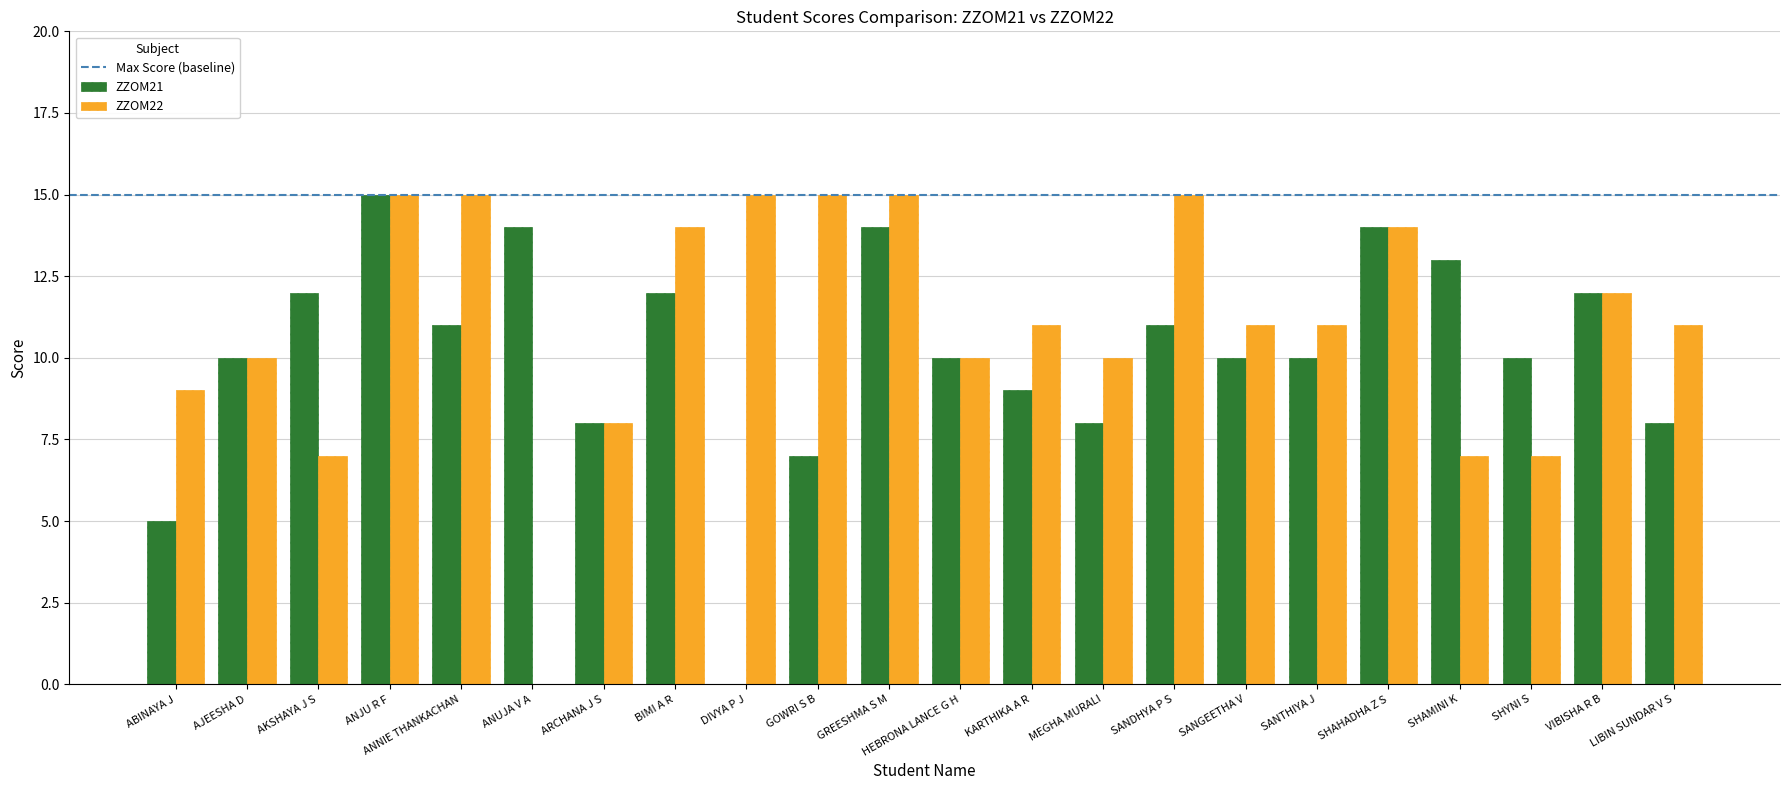

What is the highest value of the ZZOM21 series?

15